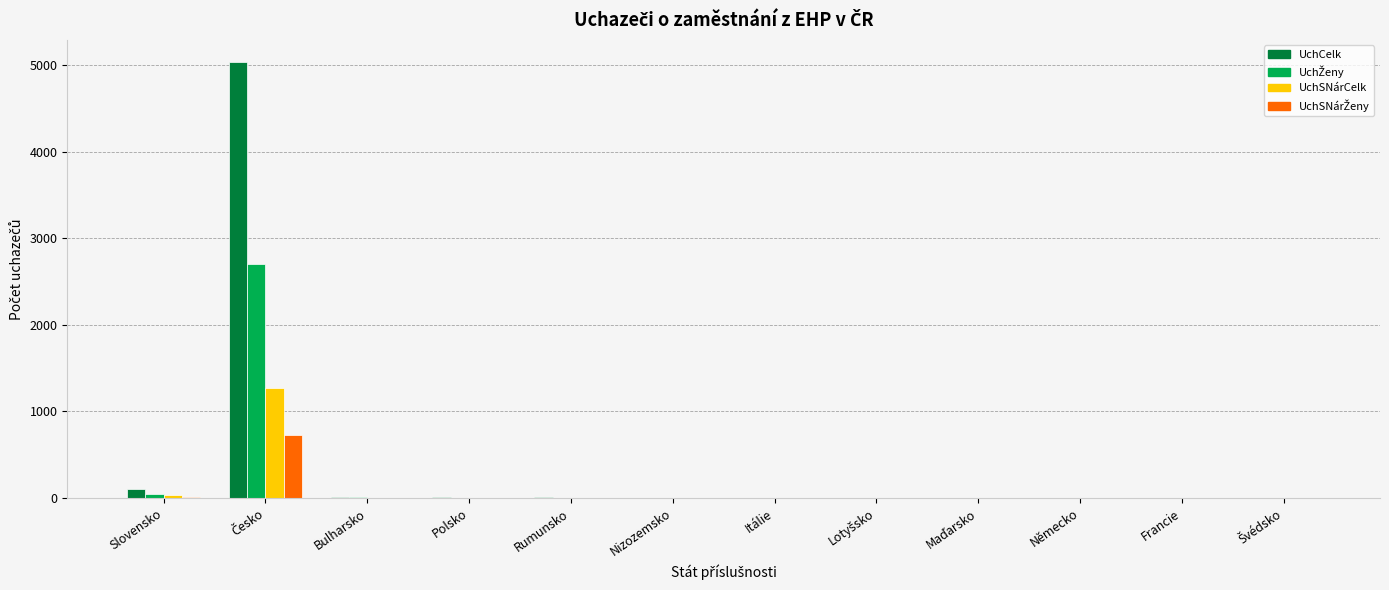

What is the sum of all UchCelk values?

5180